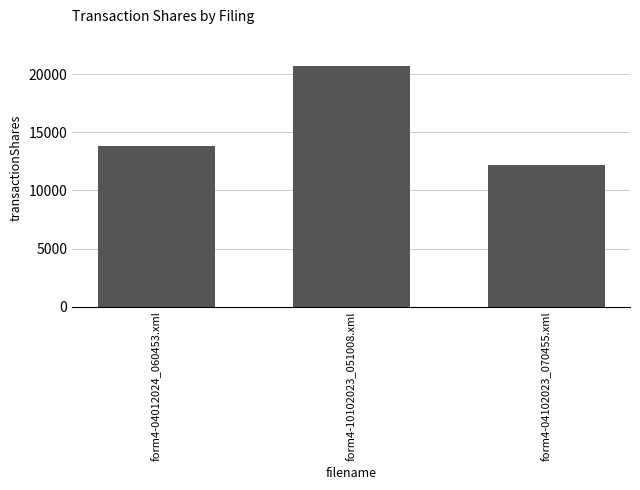

What is the value of the 1st bar from the left?

13860